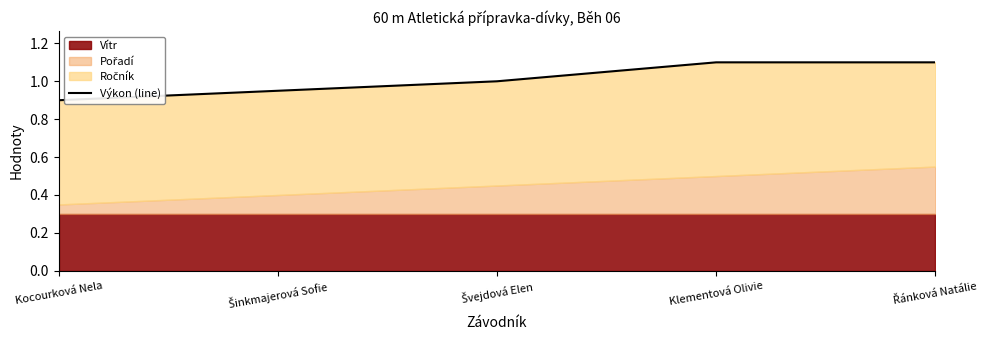

Which has a higher value, Šinkmajerová Sofie or Švejdová Elen?

Švejdová Elen